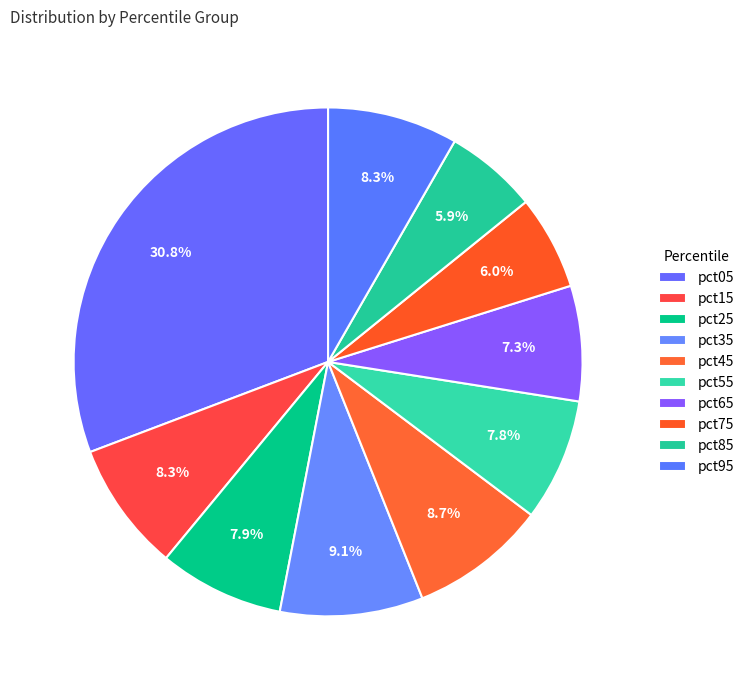

To the nearest percent, what is the difference between the largest and smallest slice percentages?

25%